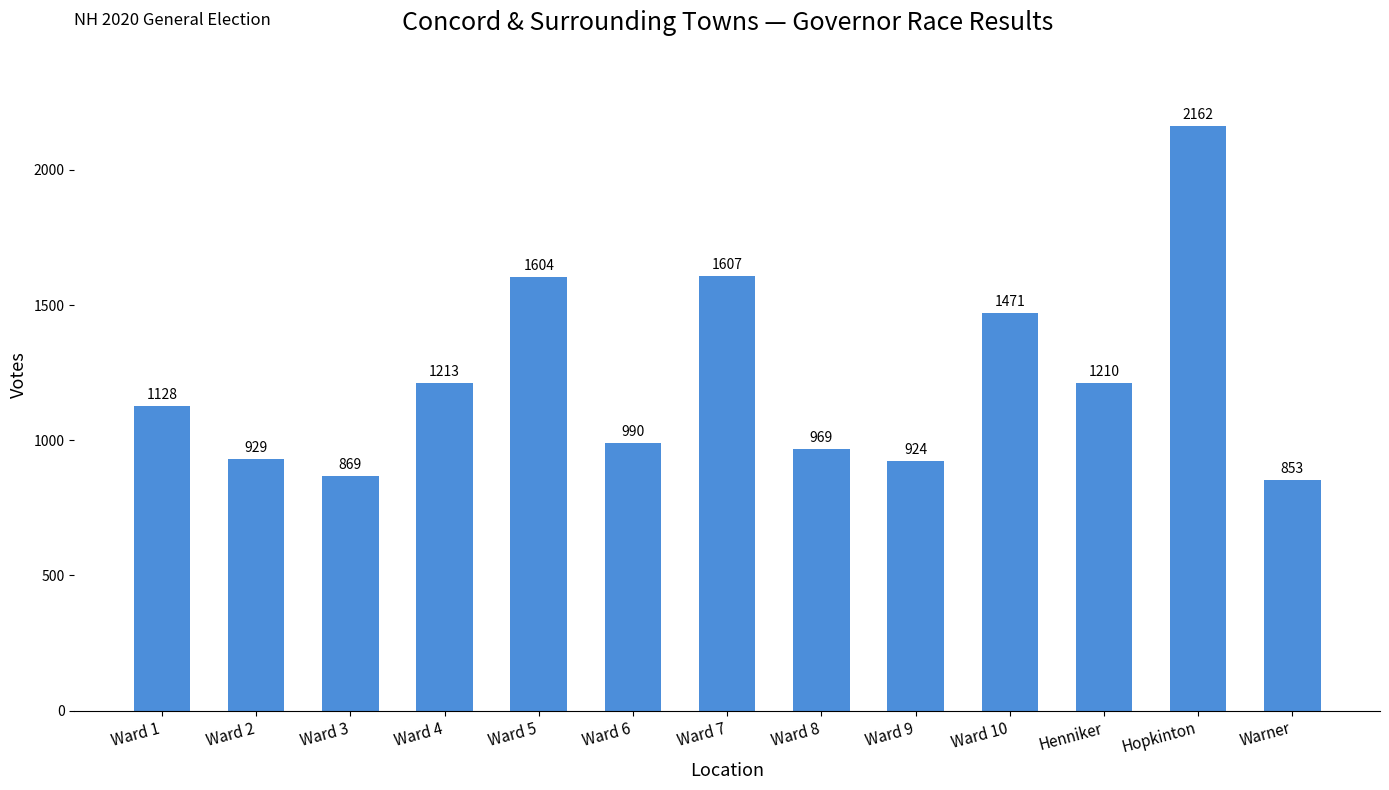

What is the approximate value at Ward 2, to the nearest 100?

900